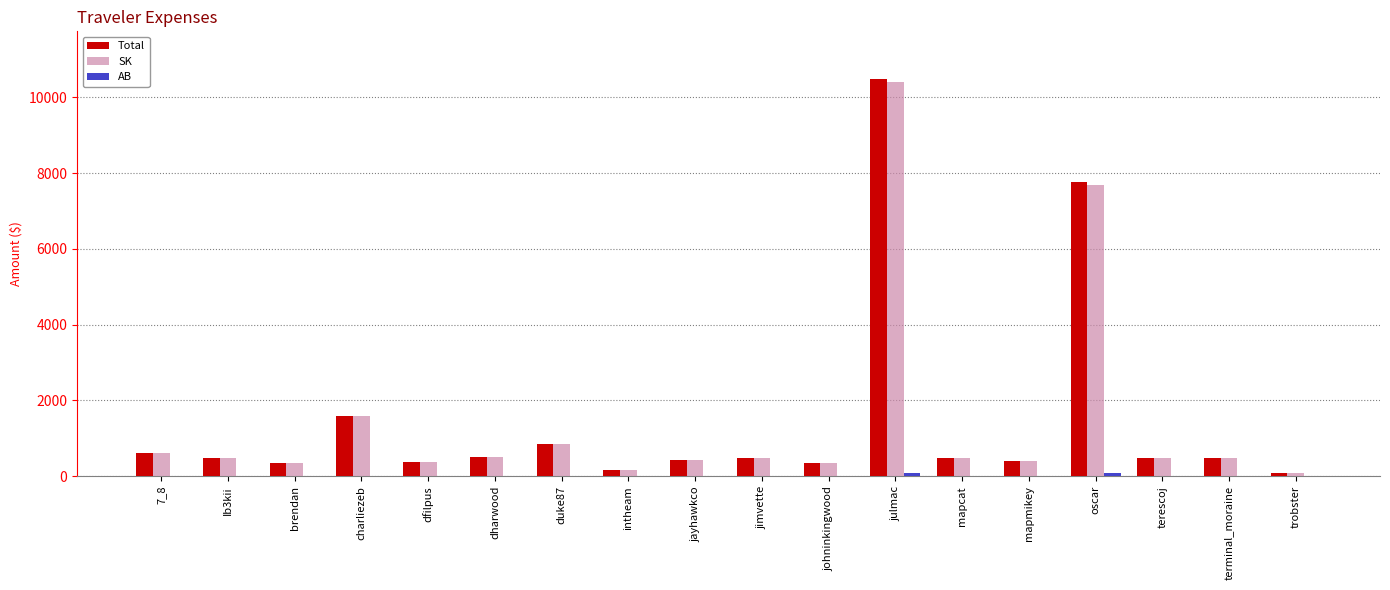

True or false: SK has a value of 478.7 at mapcat.

True